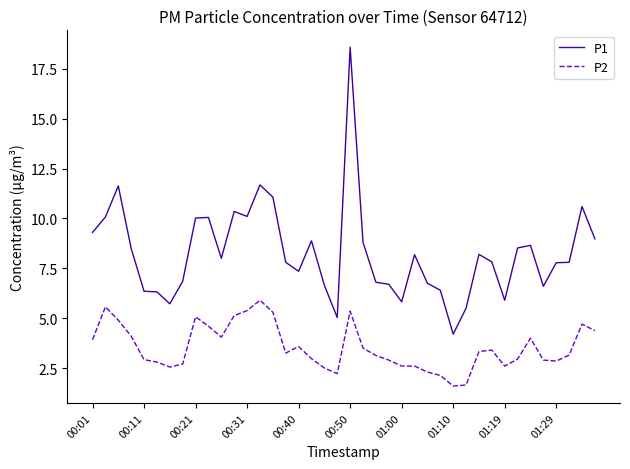

Which series has the largest range (max minus min)?

P1